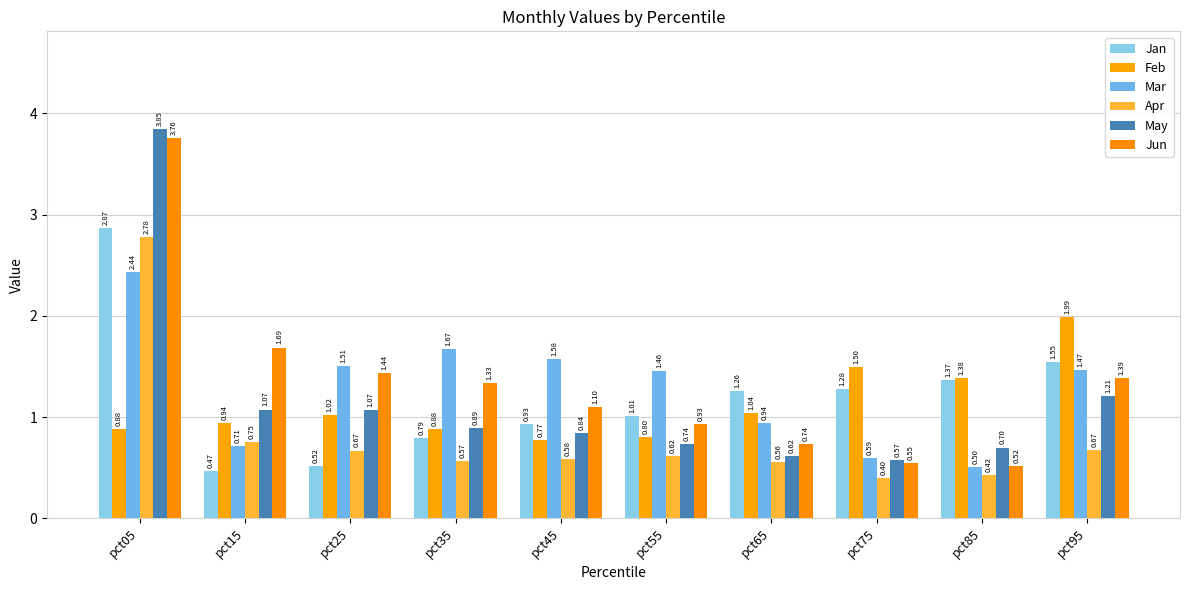

What is the sum of all Mar values?

12.9